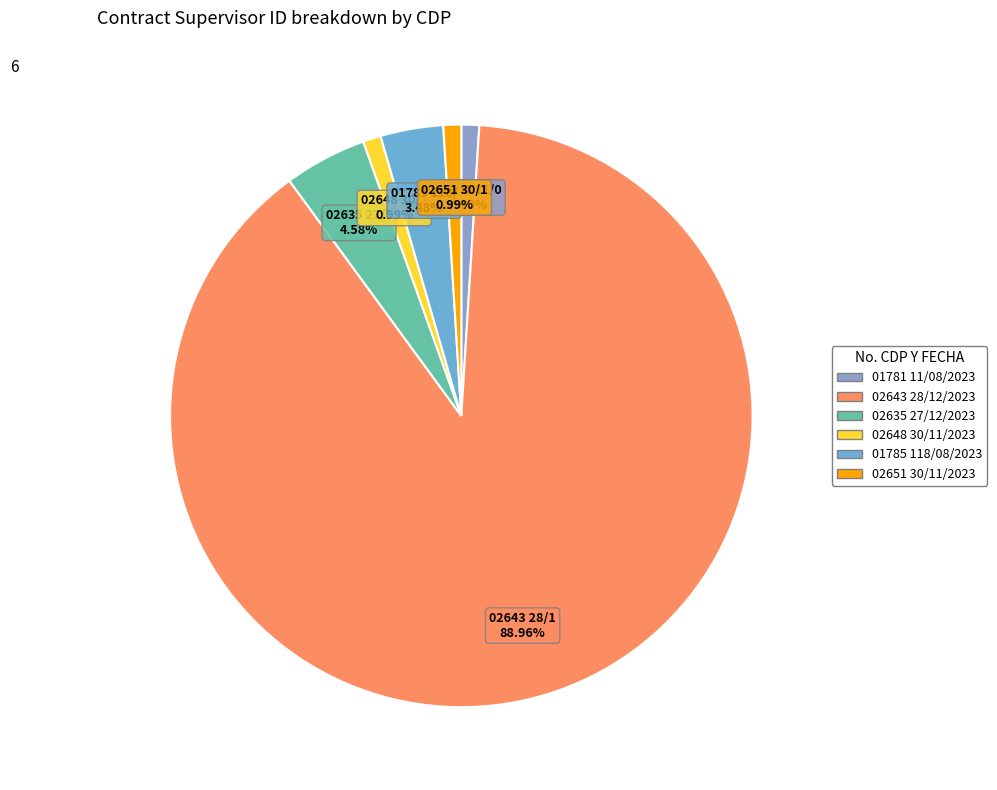

What is the ratio of the value at 01781 11/08/2023 to the value at 02648 30/11/2023?

1.0